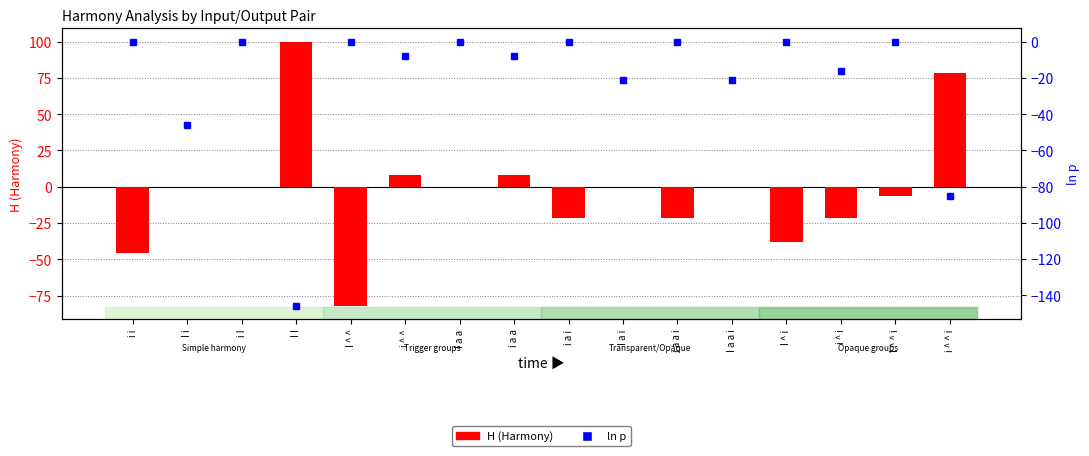

What is the difference between the second highest and second lowest values in the ln p series?

85.1